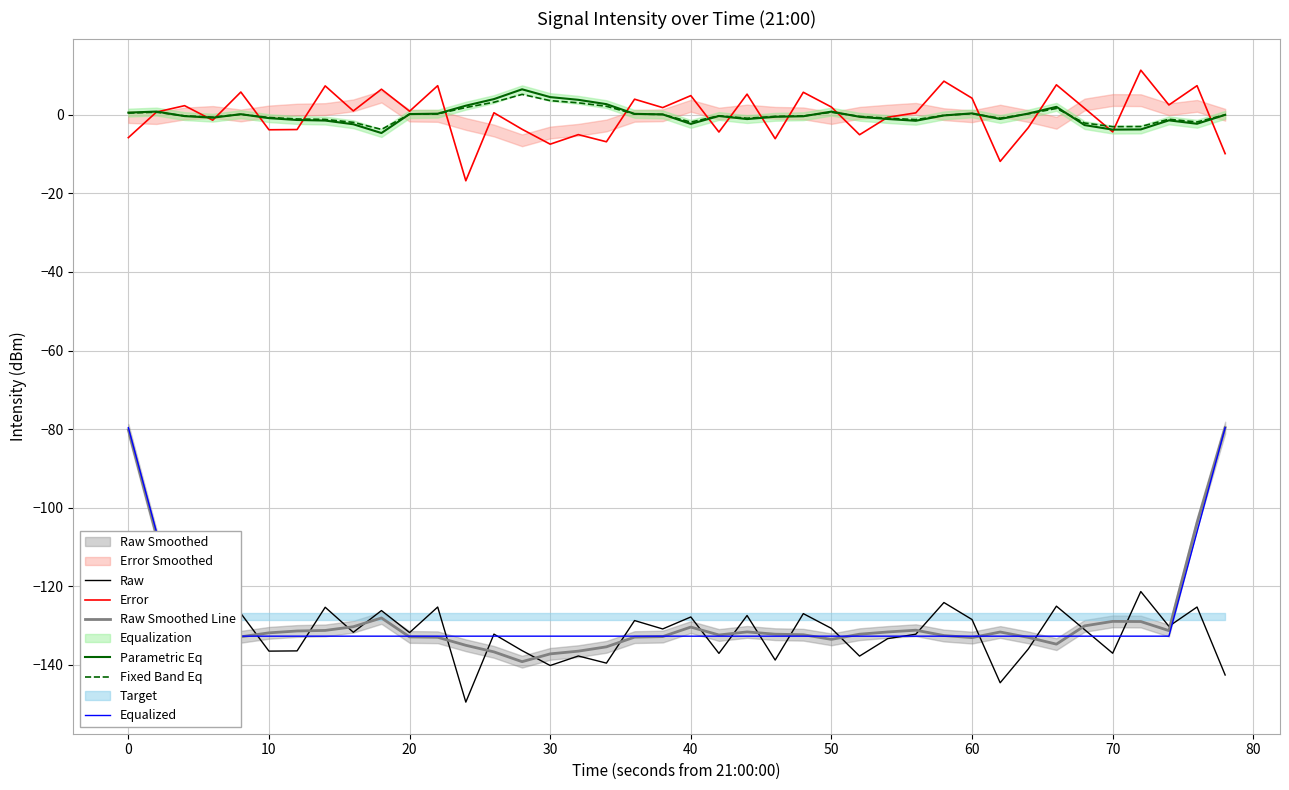

Which series has the largest total across all categories?

Error